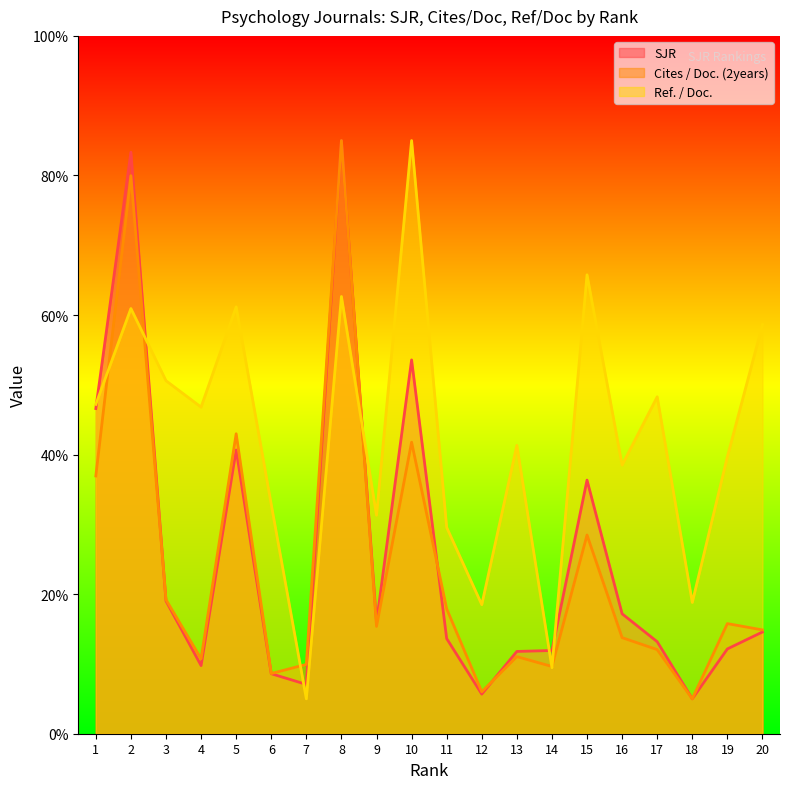

The SJR series shows 8.6 at 6. True or false?

True